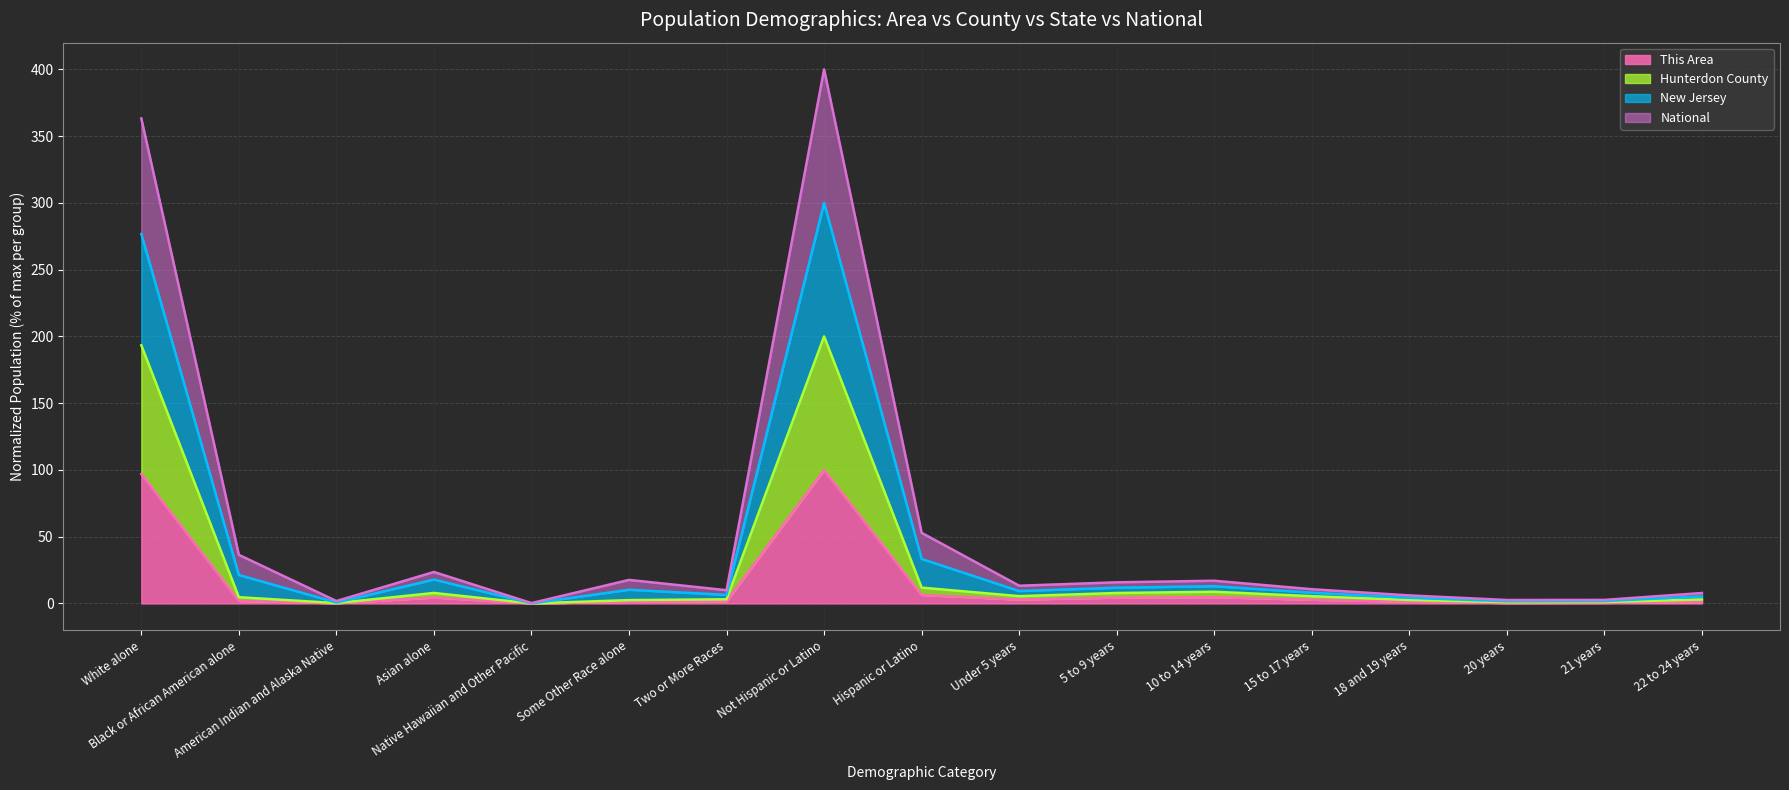

What is the difference between the maximum and minimum values in the This Area (line) series?

100.0